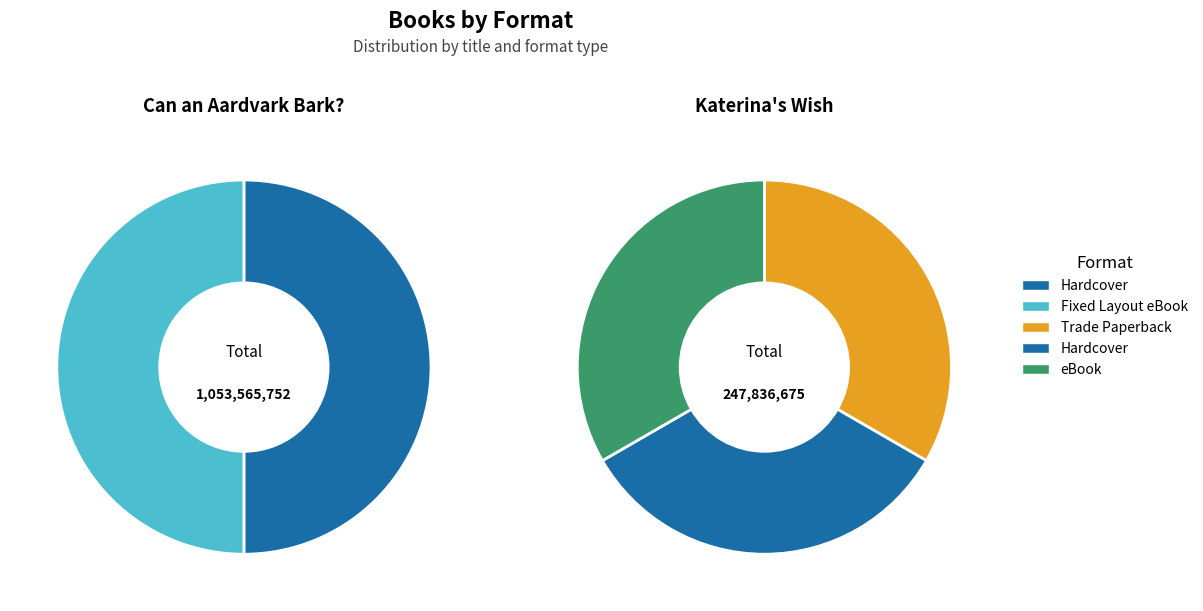

To the nearest percent, what is the combined percentage of Can an Aardvark Bark? (Hardcover) and Katerina's Wish (Trade Paperback)?

47%